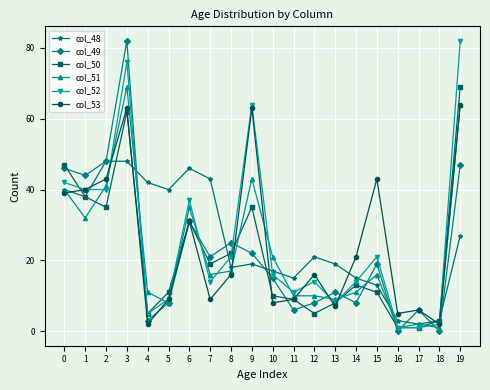

What is the greatest value displayed?

82